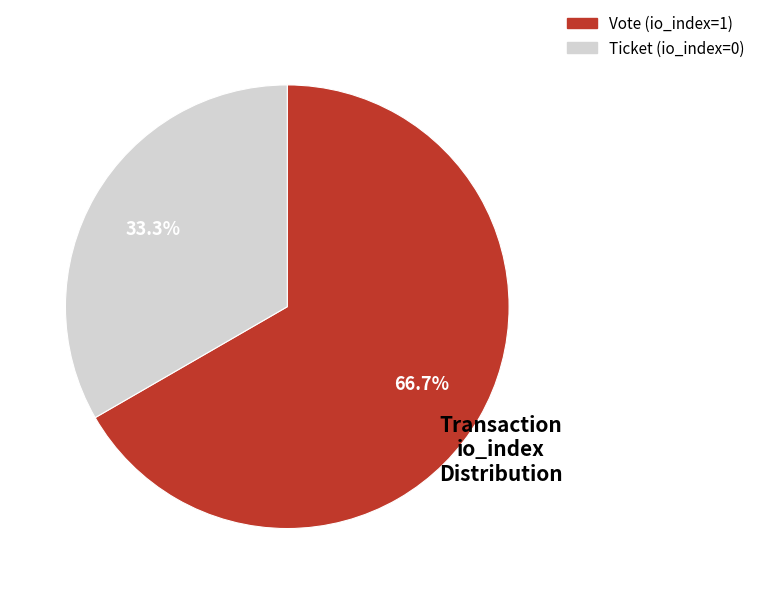

Between Vote (io_index=1) and Ticket (io_index=0), which is larger?

Vote (io_index=1)